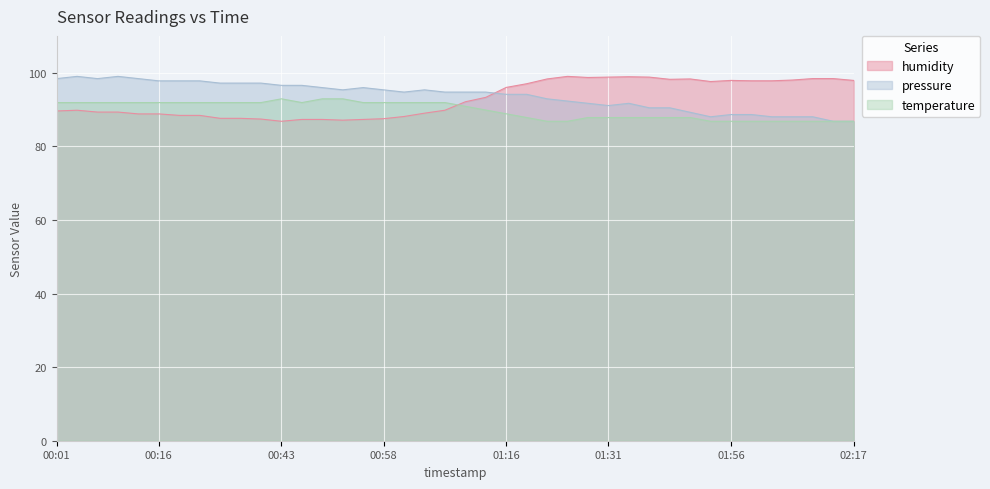

Rank the series by their average value, from highest to lowest.

pressure, humidity, temperature